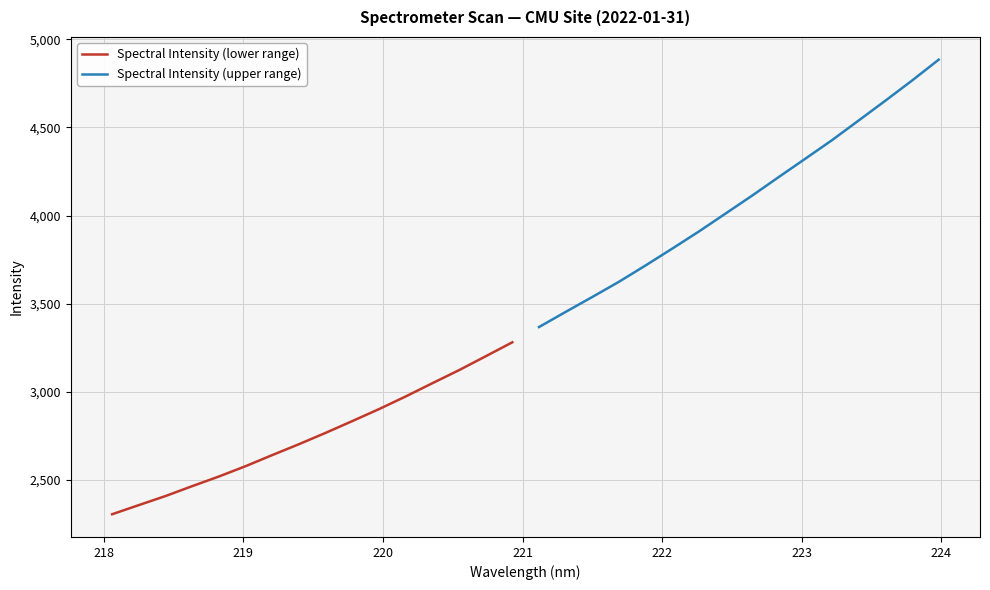

How many categories are shown in the chart?

16